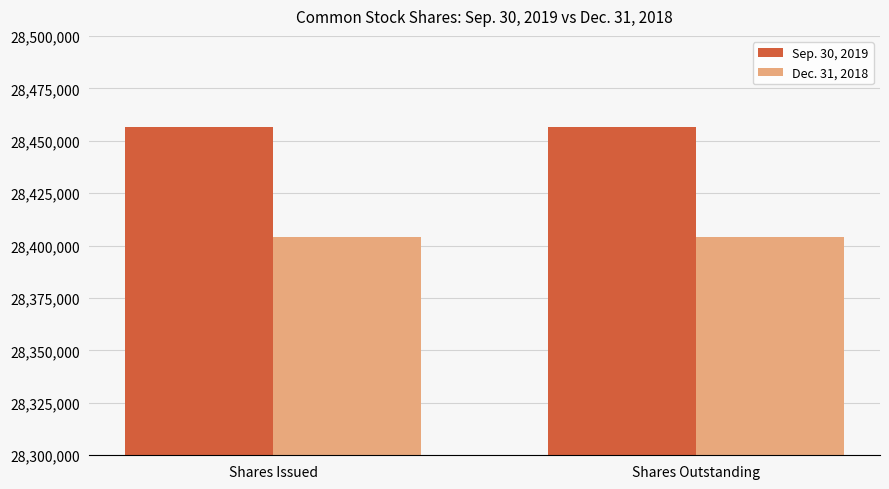

List the series in order of their overall mean, lowest first.

Dec. 31, 2018, Sep. 30, 2019